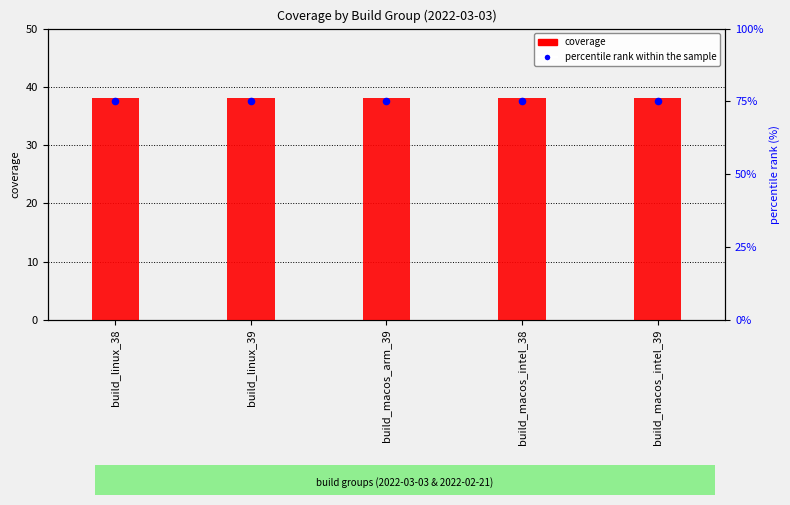

Which series contains the highest Y value?

percentile rank within the sample